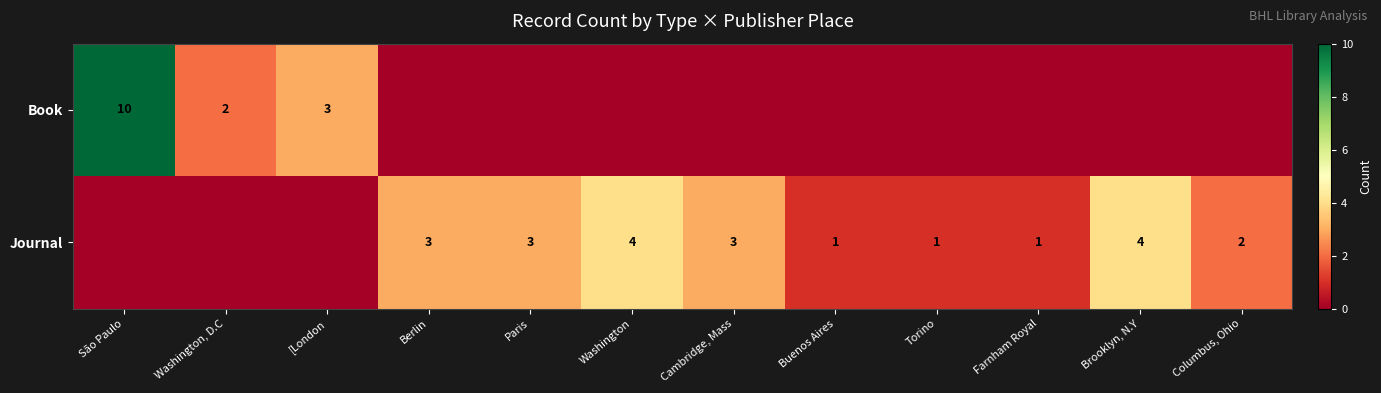

The Journal series shows 7 at Brooklyn, N.Y. True or false?

False